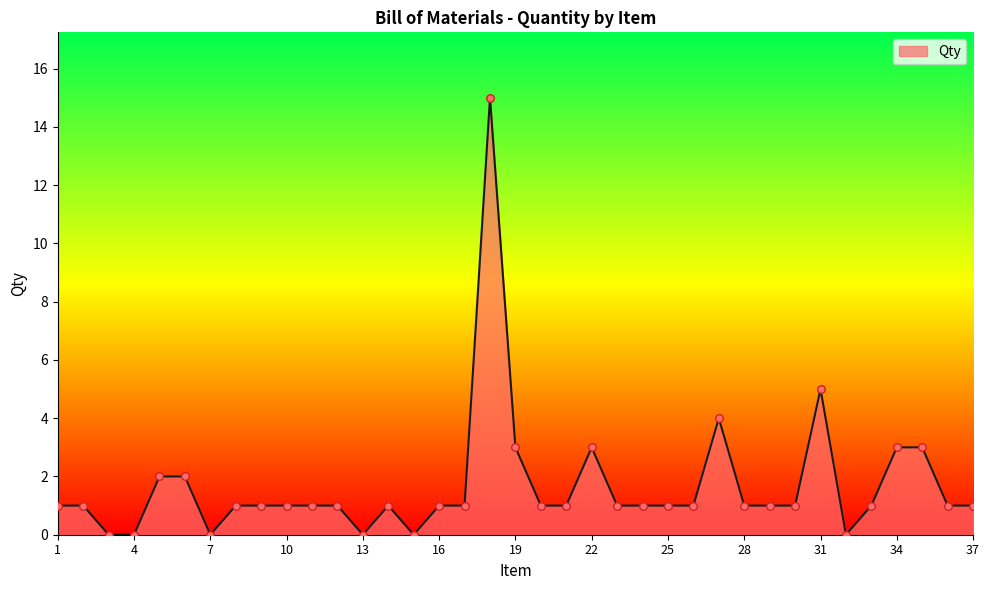

What is the difference between the maximum and minimum values?

15